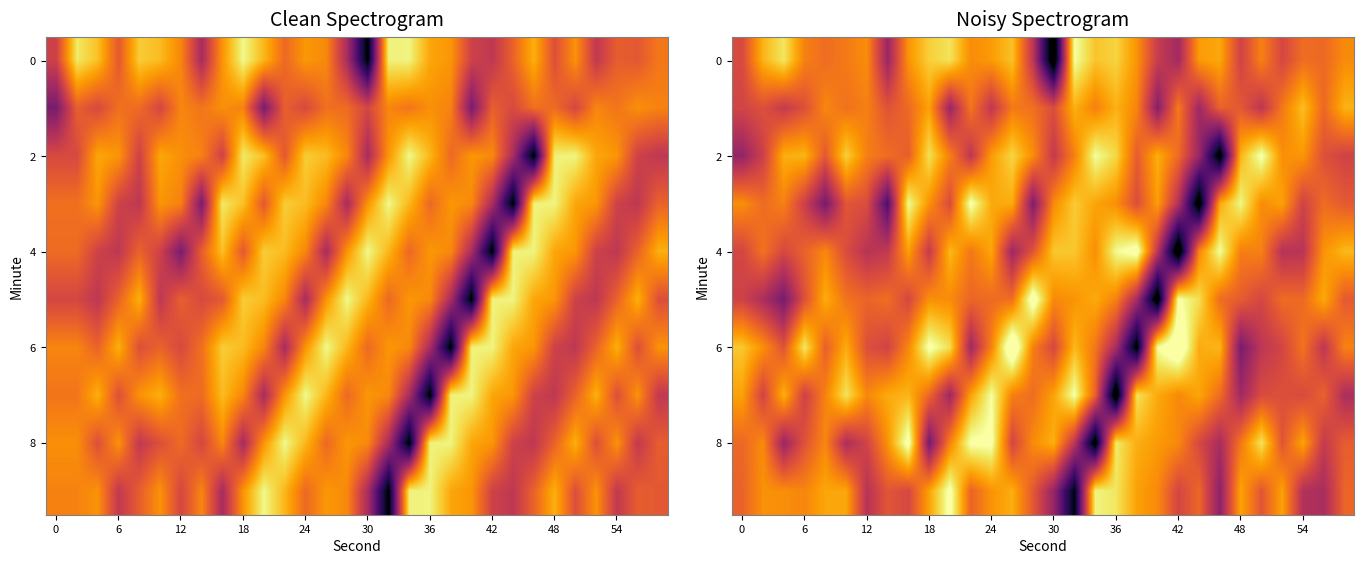

Which category has the highest value across all series?

13